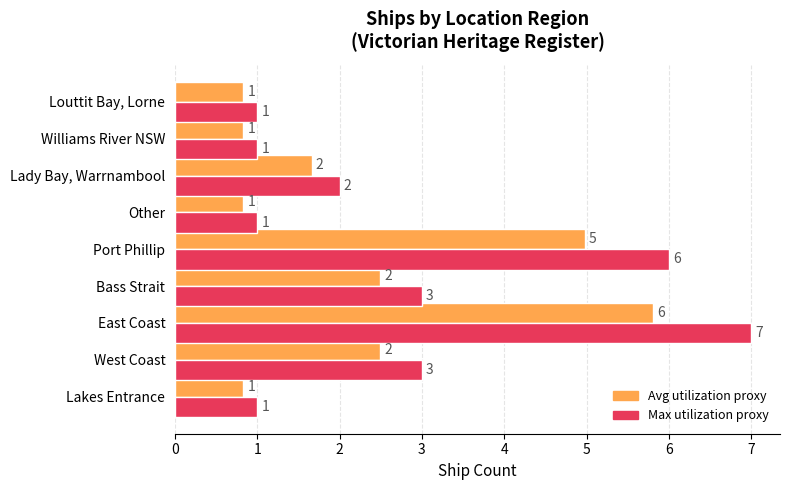

At which category is the sum across all series the highest?

East Coast